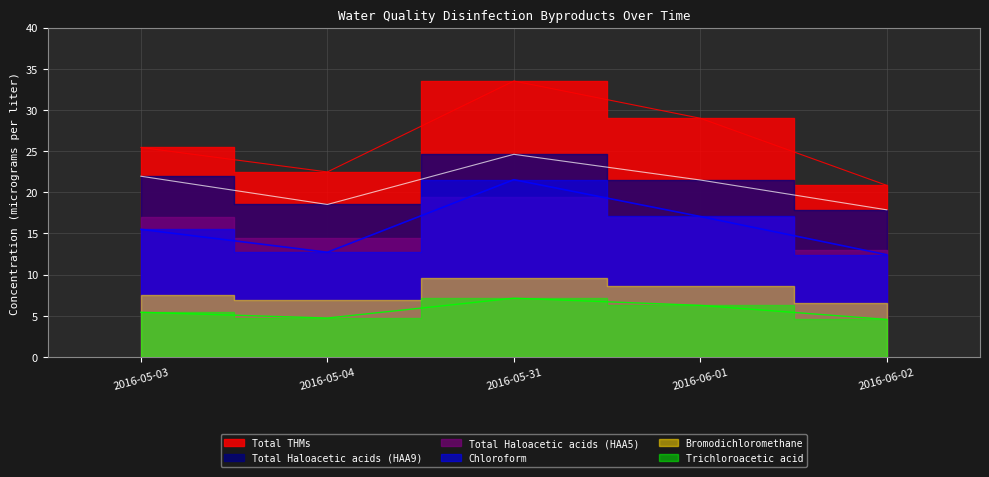

Which category has the lowest value in the Bromodichloromethane series?

2016-06-02